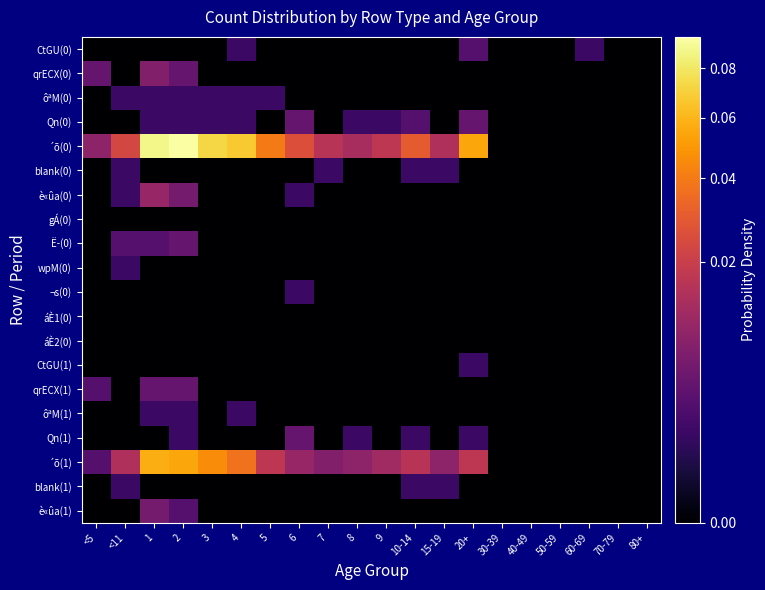

Count the number of data series in this chart.

20